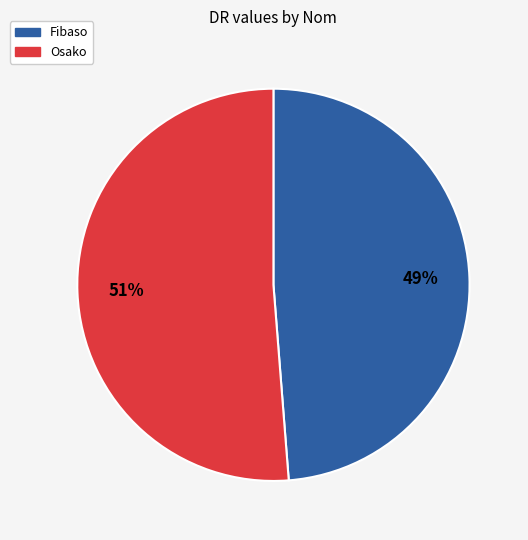

True or false: Fibaso accounts for 49% of the total.

True